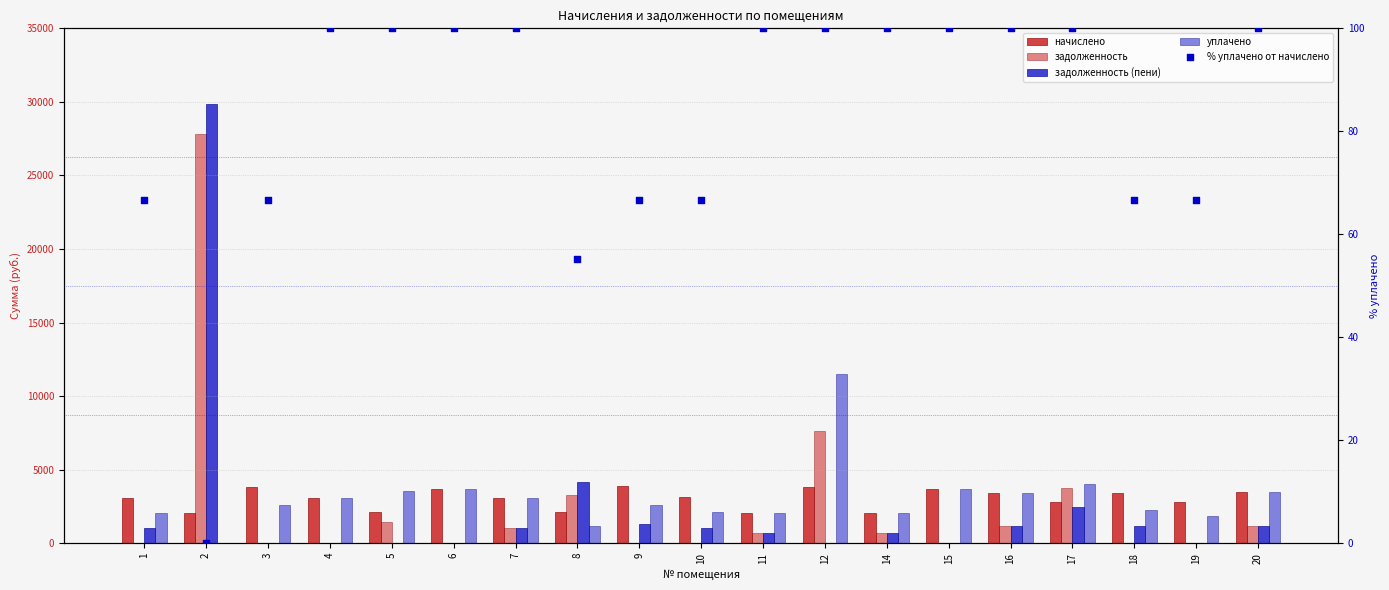

At how many categories does at least one series exceed 13260?

1